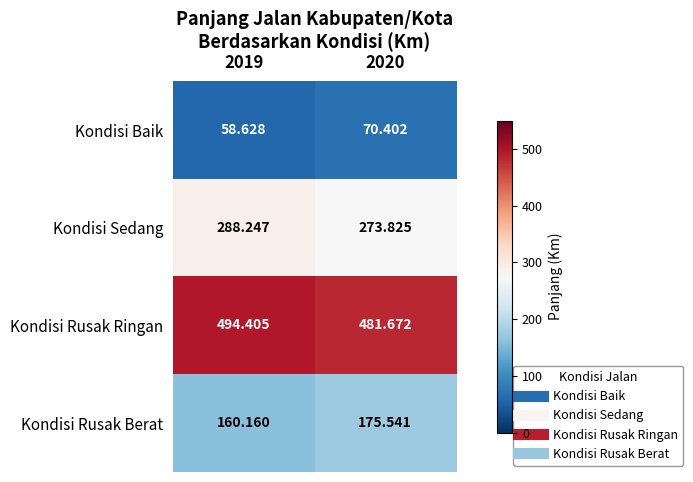

Between 2019 and 2020, which series saw the biggest shift?

Kondisi Rusak Berat